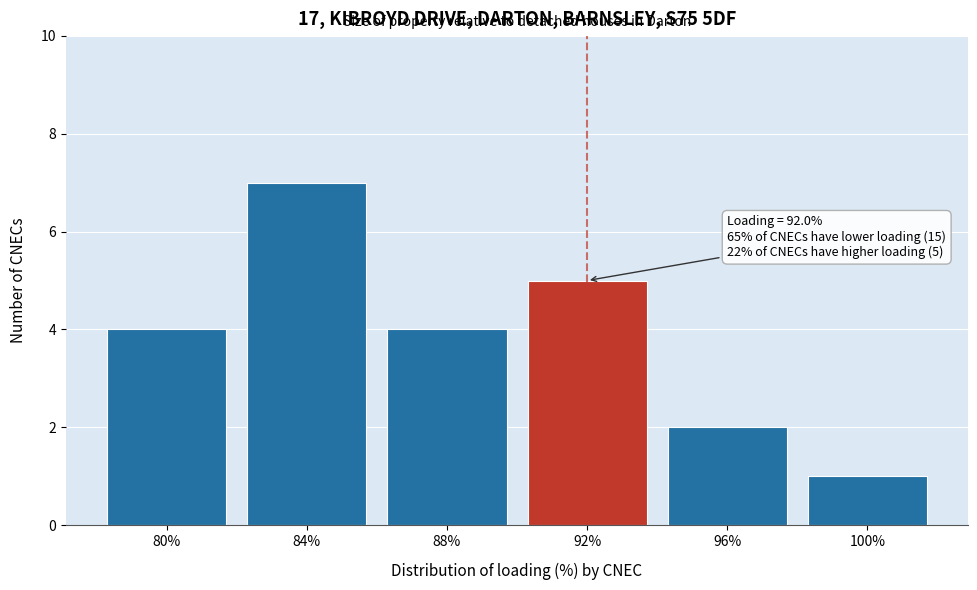

Reading left to right, list all the values displayed in this chart.

4	7	4	5	2	1